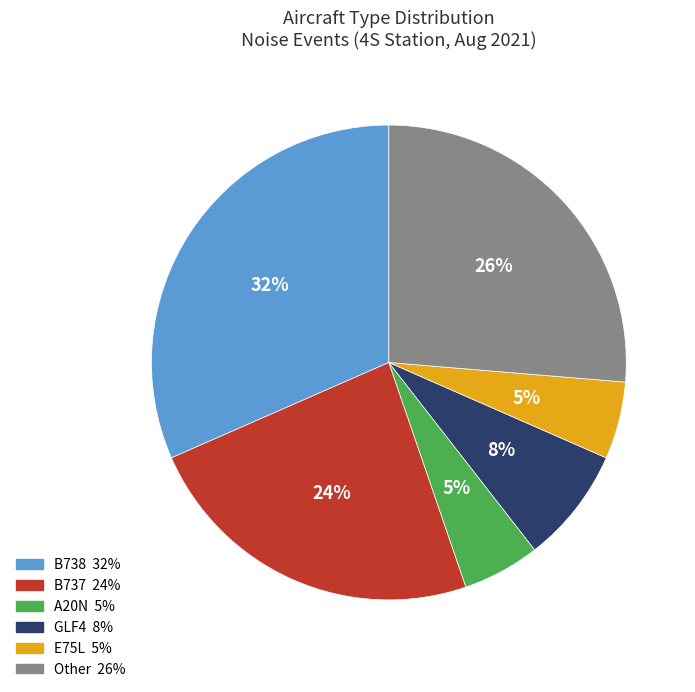

How many slices are in this pie chart?

6